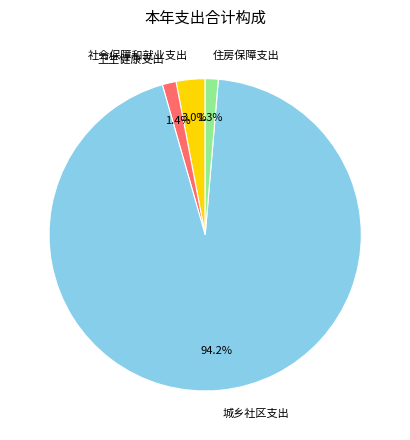

Does 卫生健康支出 represent more than half of the total?

No